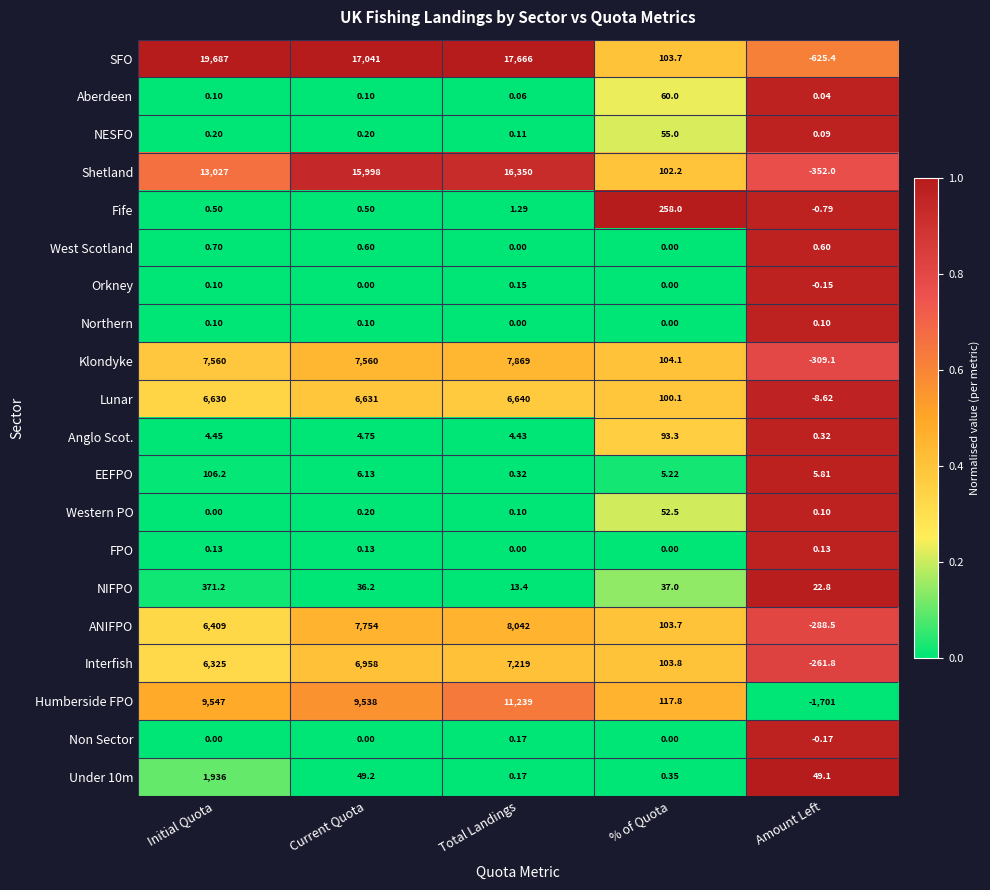

Which category has the highest value in the Aberdeen series?

% of Quota